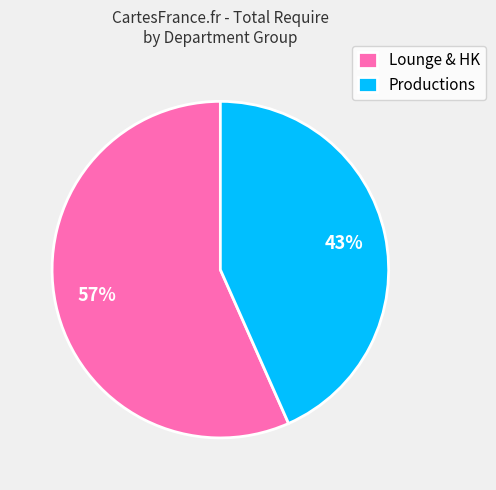

What is the largest slice in the pie chart?

Lounge & HK